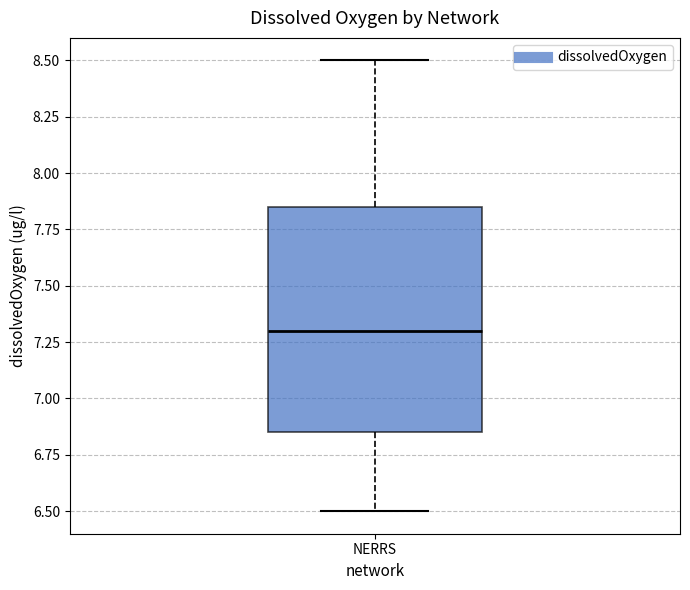

Where does the lower whisker of the box for NERRS end on the y-axis? The values are not printed on the chart, so give them approximately, as read against the axis.

6.50